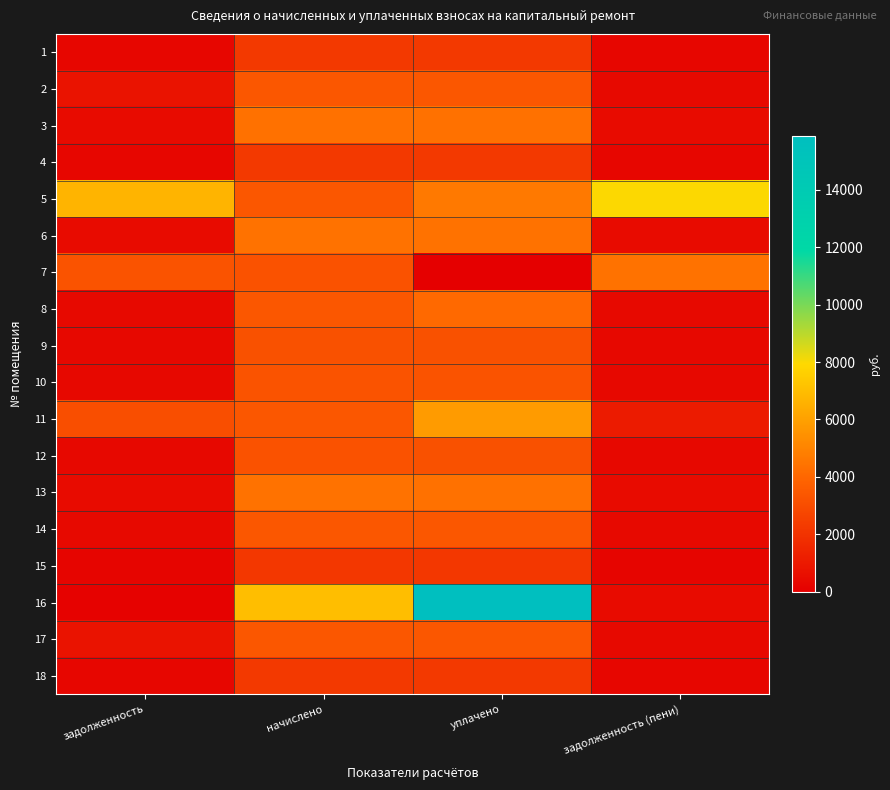

Reading right to left, transcribe all the data shown in this chart.

1: задолженность (пени)=249.7	уплачено=2238.3	начислено=2248.6	задолженность=249.8
2: задолженность (пени)=381.6	уплачено=3418.5	начислено=3434.4	задолженность=763.2
3: задолженность (пени)=486.7	уплачено=4360.2	начислено=4380.5	задолженность=486.7
4: задолженность (пени)=249.8	уплачено=2238.2	начислено=2248.6	задолженность=249.8
5: задолженность (пени)=7976.0	уплачено=4627.8	начислено=3395.5	задолженность=6688.4
6: задолженность (пени)=491.8	уплачено=4405.4	начислено=4425.8	задолженность=491.8
7: задолженность (пени)=4410.9	уплачено=0.0	начислено=3214.1	задолженность=3261.6
8: задолженность (пени)=376.6	уплачено=4095.1	начислено=3389.0	задолженность=376.6
9: задолженность (пени)=352.6	уплачено=3160.7	начислено=3175.2	задолженность=352.8
10: задолженность (пени)=361.4	уплачено=3237.9	начислено=3253.0	задолженность=360.9
11: задолженность (пени)=1108.4	уплачено=5800.0	начислено=3389.0	задолженность=3058.1
12: задолженность (пени)=355.4	уплачено=3186.6	начислено=3201.1	задолженность=355.7
13: задолженность (пени)=490.3	уплачено=4392.4	начислено=4412.9	задолженность=490.3
14: задолженность (пени)=380.2	уплачено=3405.6	начислено=3421.4	задолженность=380.2
15: задолженность (пени)=241.9	уплачено=2167.2	начислено=2177.3	задолженность=241.9
16: задолженность (пени)=485.4	уплачено=15857.2	начислено=7013.8	задолженность=119.1
17: задолженность (пени)=378.7	уплачено=3392.7	начислено=3408.5	задолженность=757.4
18: задолженность (пени)=249.1	уплачено=2231.4	начислено=2242.1	задолженность=249.1